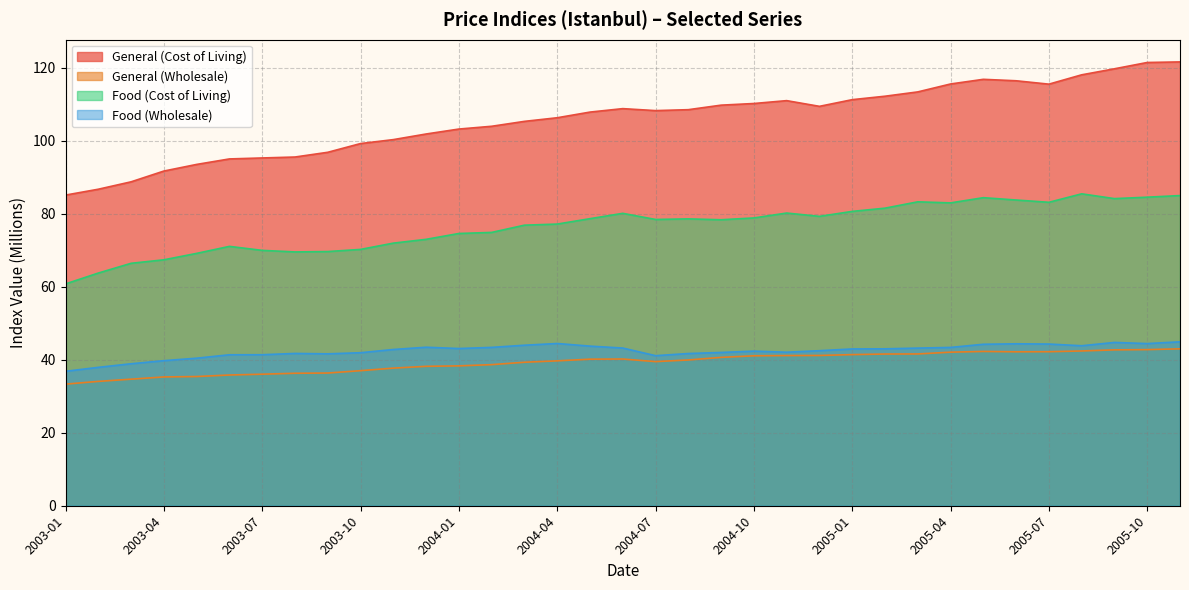

Is it true that General (Cost of Living) equals 54.1 at 2003-02?

False